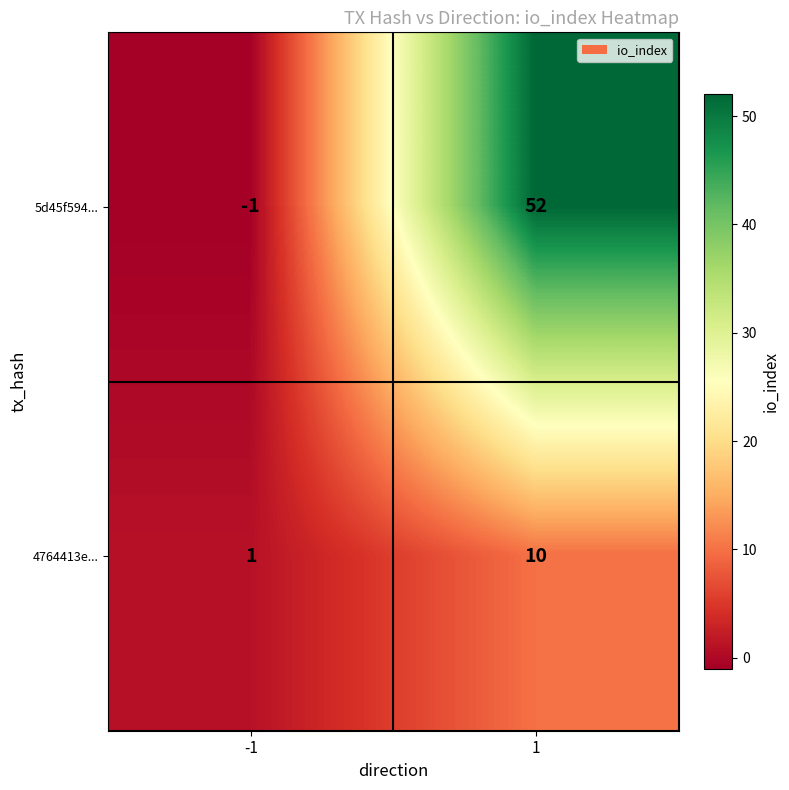

What is the average value of the 5d45f594... series?

26